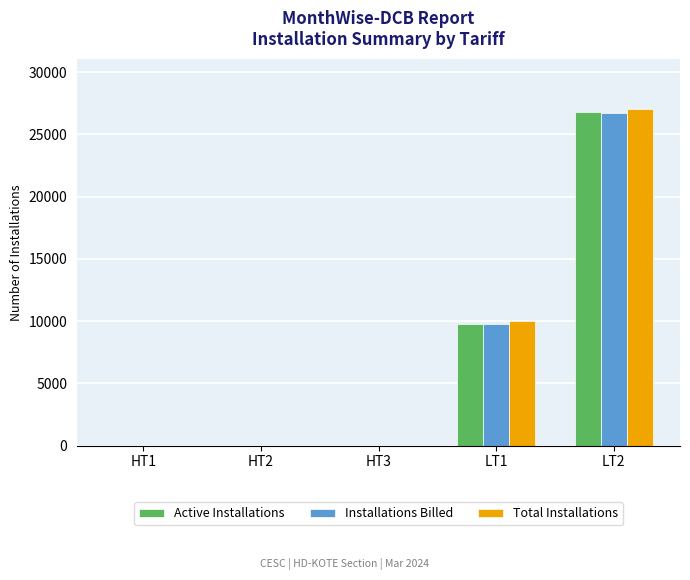

Which series changed the most between LT1 and LT2?

Total Installations